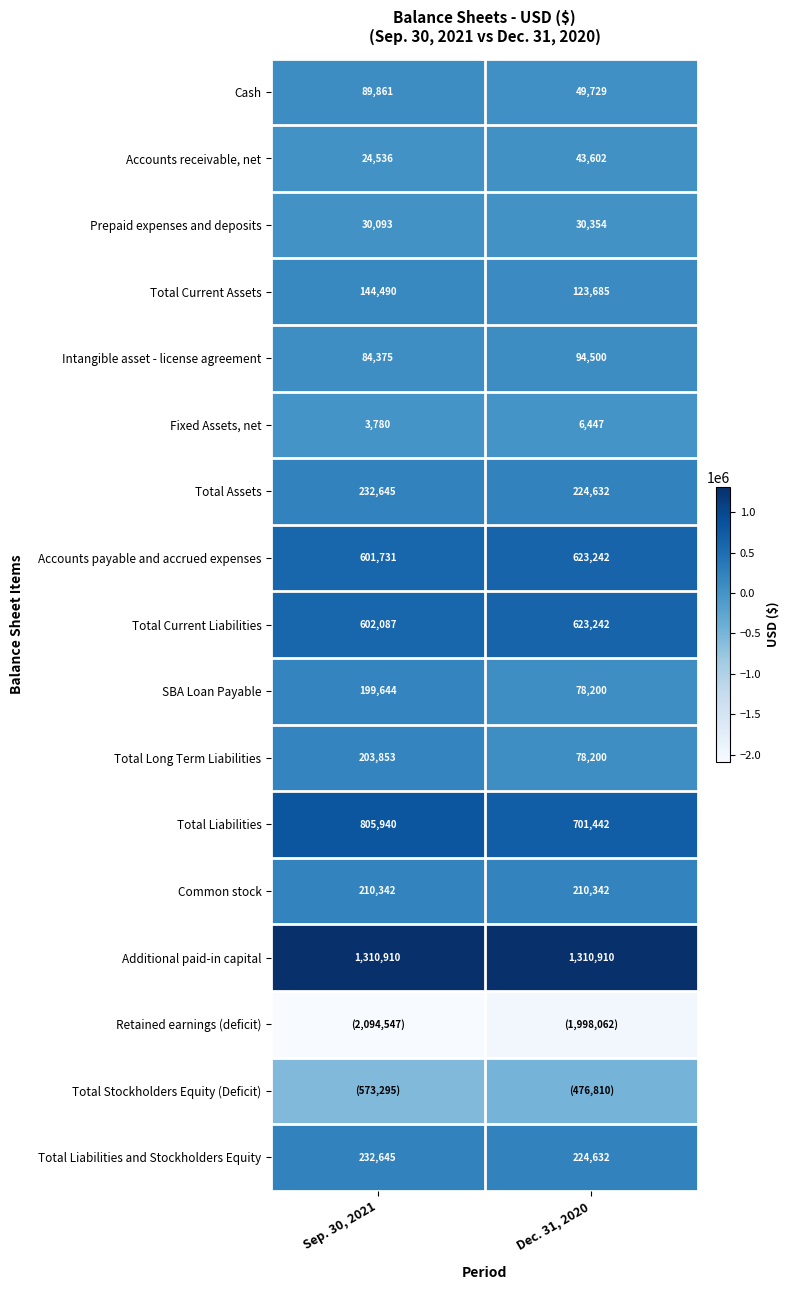

Is the value of Cash at Dec. 31, 2020 greater than the value of Total Liabilities at Dec. 31, 2020?

No